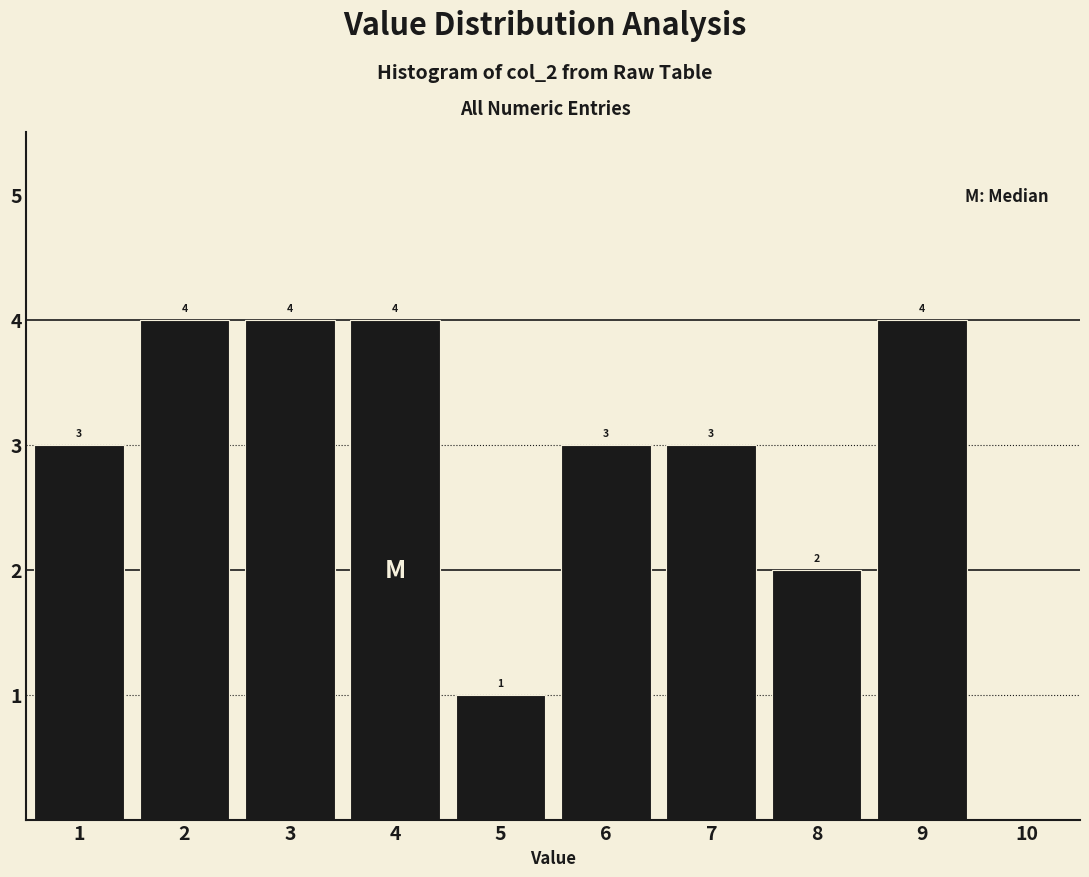

Reading right to left, extract all data points from this chart.

10=0	9=4	8=2	7=3	6=3	5=1	4=4	3=4	2=4	1=3